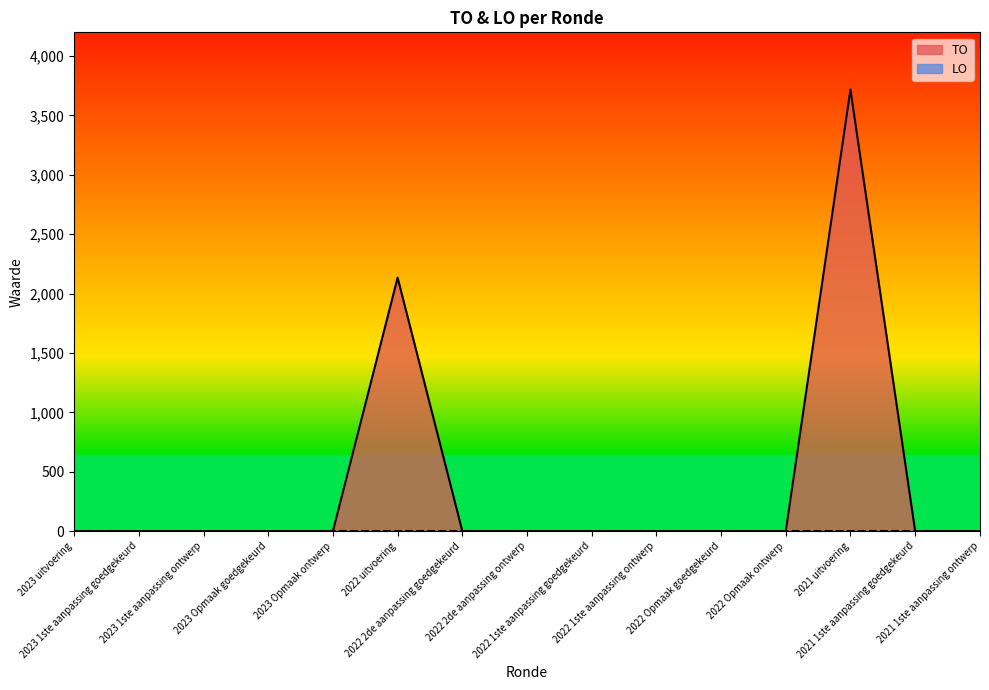

Rank the categories by value from highest to lowest.

2021 uitvoering, 2022 uitvoering, 2023 uitvoering, 2023 1ste aanpassing goedgekeurd, 2023 1ste aanpassing ontwerp, 2023 Opmaak goedgekeurd, 2023 Opmaak ontwerp, 2022 2de aanpassing goedgekeurd, 2022 2de aanpassing ontwerp, 2022 1ste aanpassing goedgekeurd, 2022 1ste aanpassing ontwerp, 2022 Opmaak goedgekeurd, 2022 Opmaak ontwerp, 2021 1ste aanpassing goedgekeurd, 2021 1ste aanpassing ontwerp